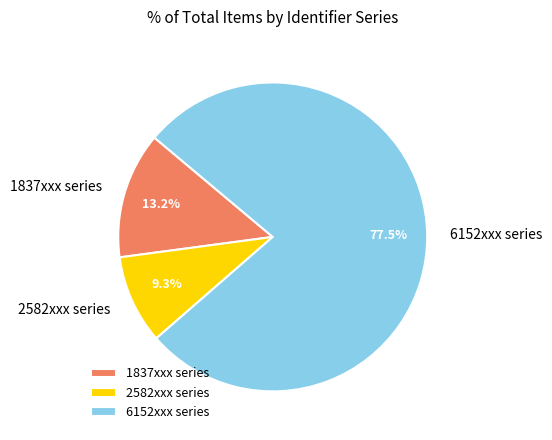

Count the number of slices in the pie.

3